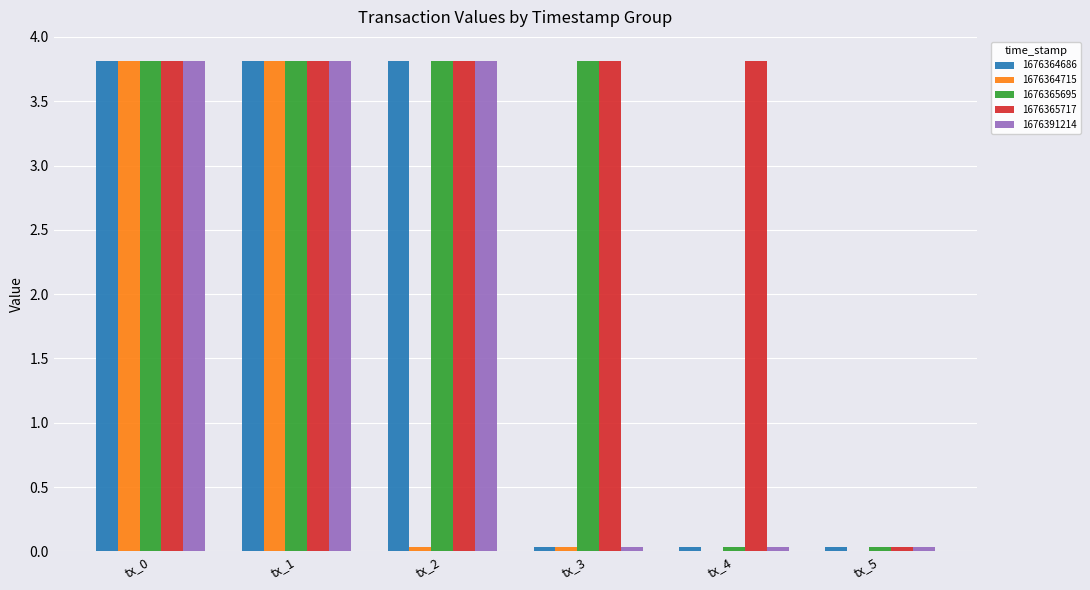

Are the bars horizontal?

No